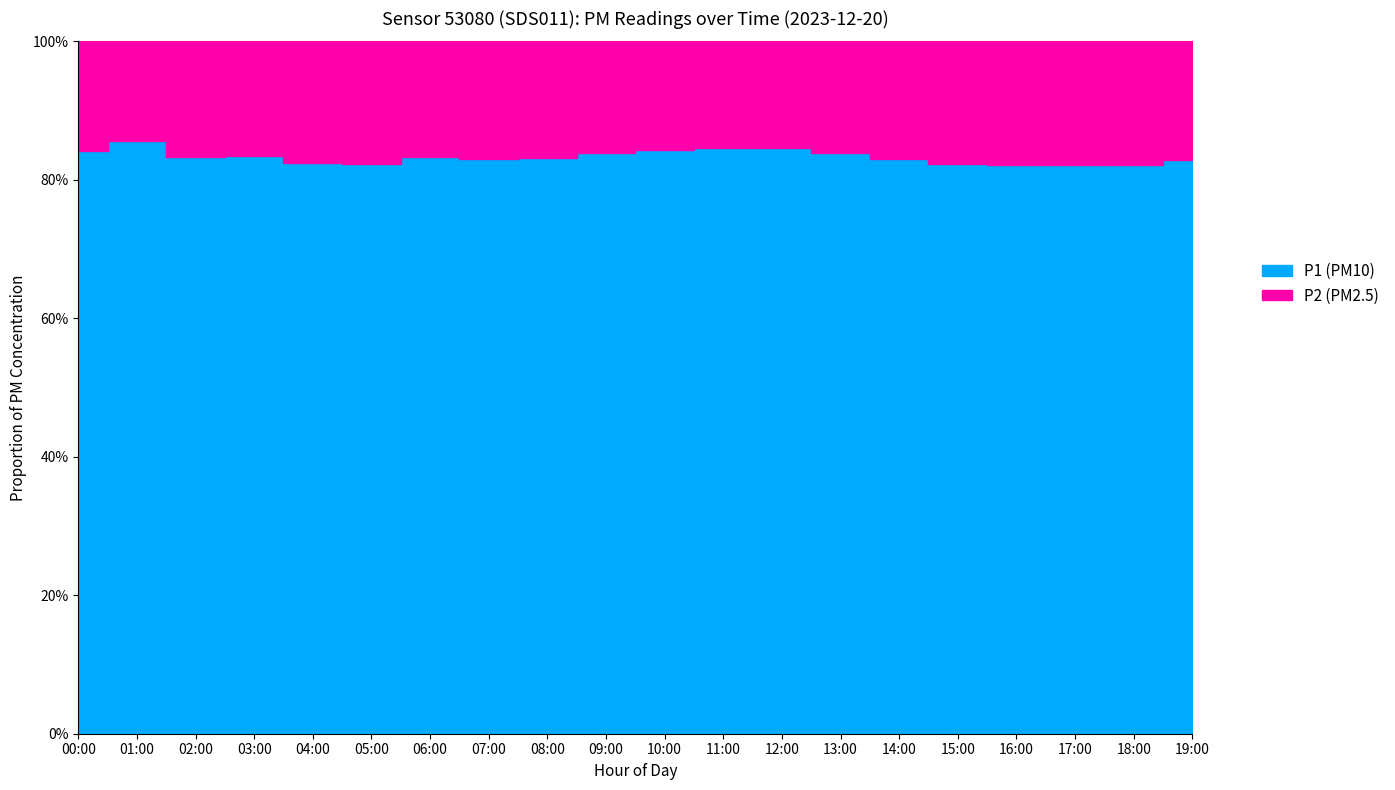

Rank the series at 07:00 from lowest to highest value.

P2, P1